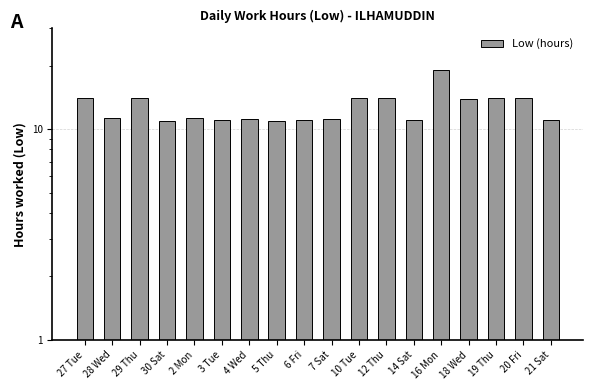

What is the ratio of the value at 10 Tue to the value at 7 Sat?

1.3